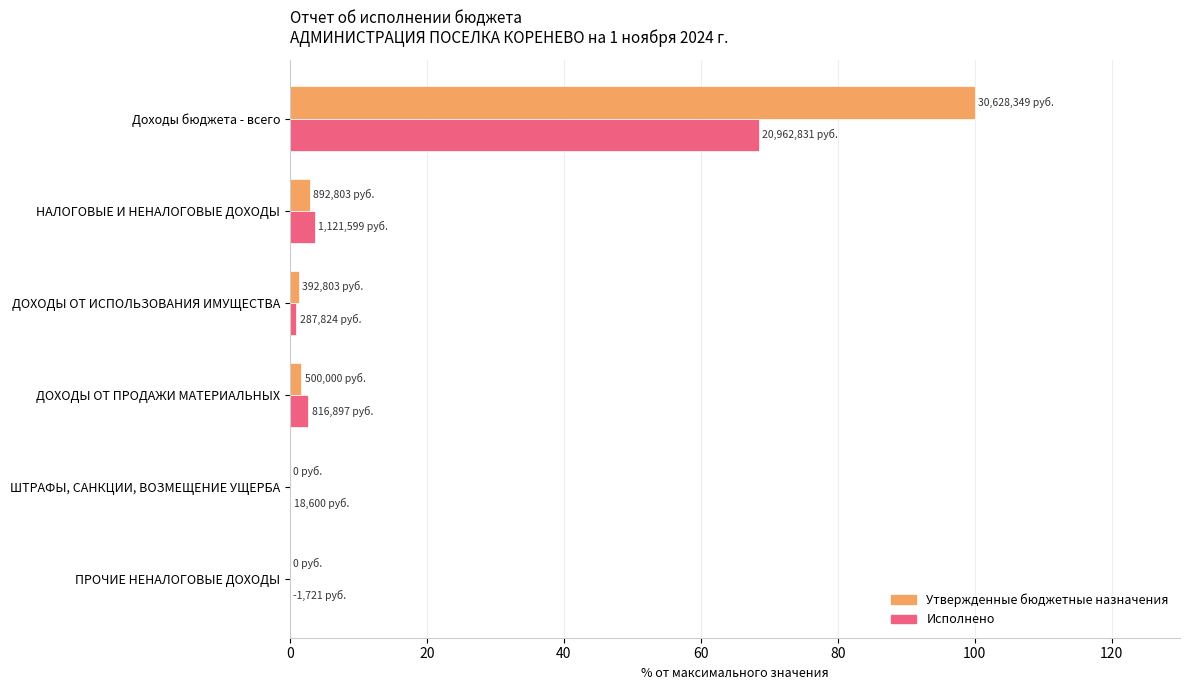

What is the highest value of the Утвержденные бюджетные назначения series?

100.0